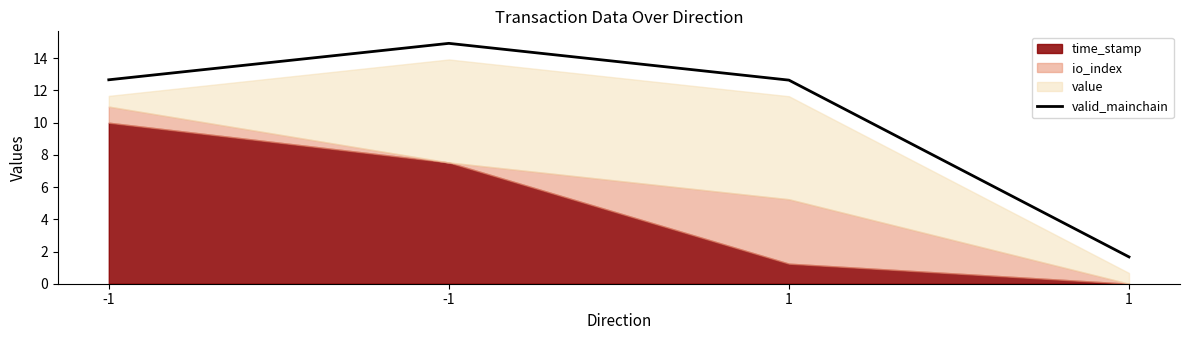

True or false: the data shows 14.9 at -1.

True